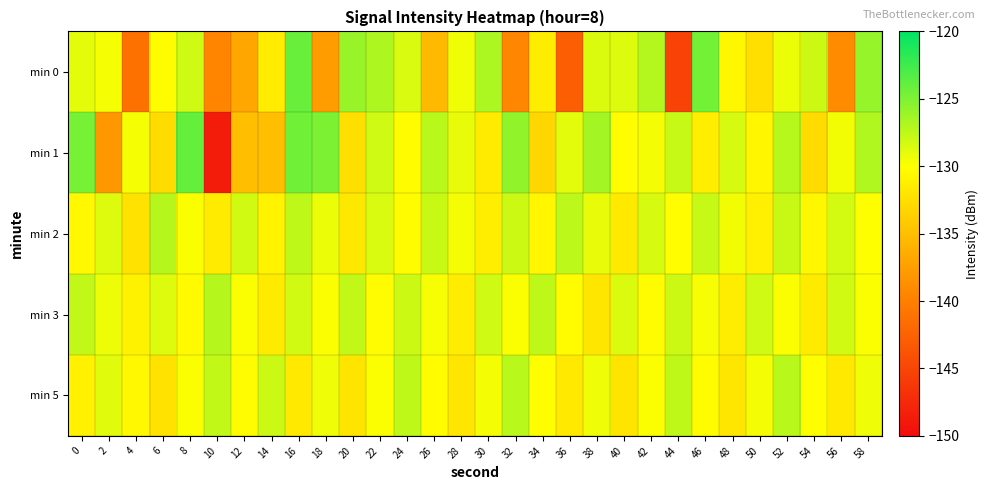

List the series in order of their peak value, lowest first.

min 5, min 2, min 3, min 0, min 1